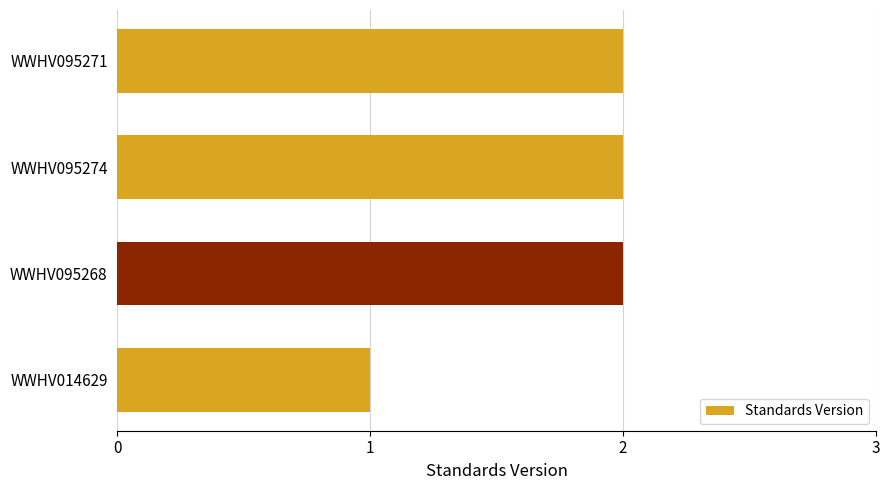

What is the sum of the values at WWHV095274 and WWHV095271?

4